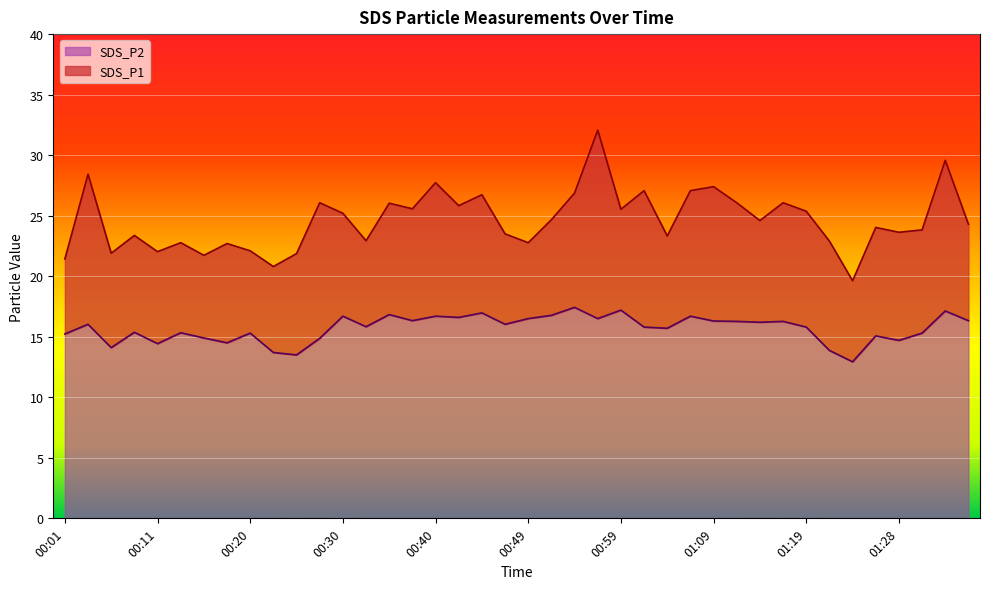

Is it true that SDS_P2 equals 15.8 at 00:32?

True